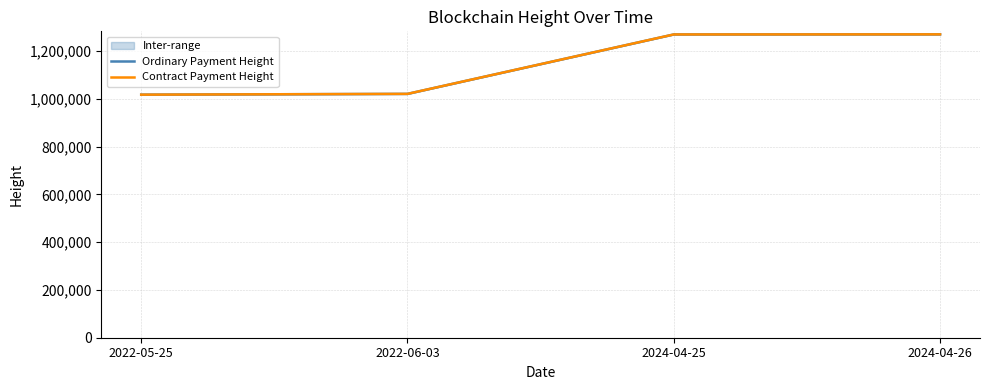

Is it true that Ordinary Payment Height equals 582646 at 2022-06-03?

False